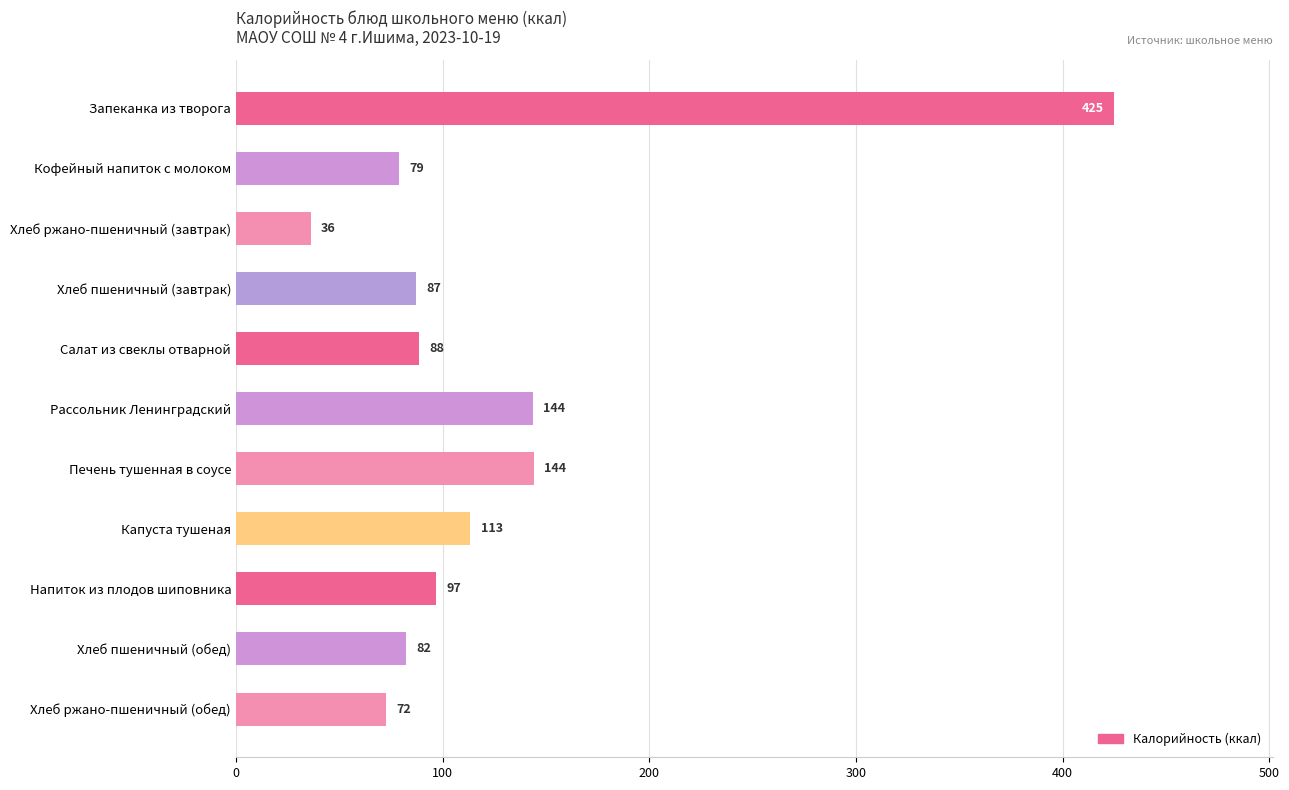

At which category does the chart reach its minimum across all series?

Хлеб ржано-пшеничный (завтрак)